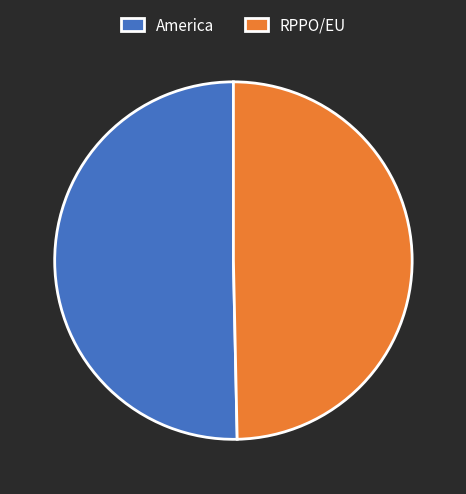

Which slice represents more than half of the pie?

America